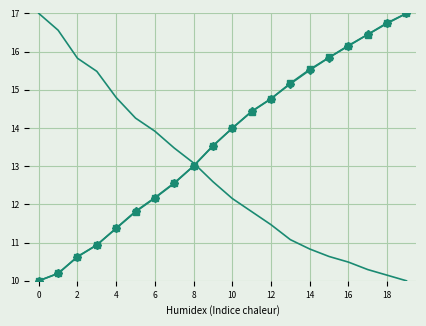

What is the minimum value shown in the chart?

10.0